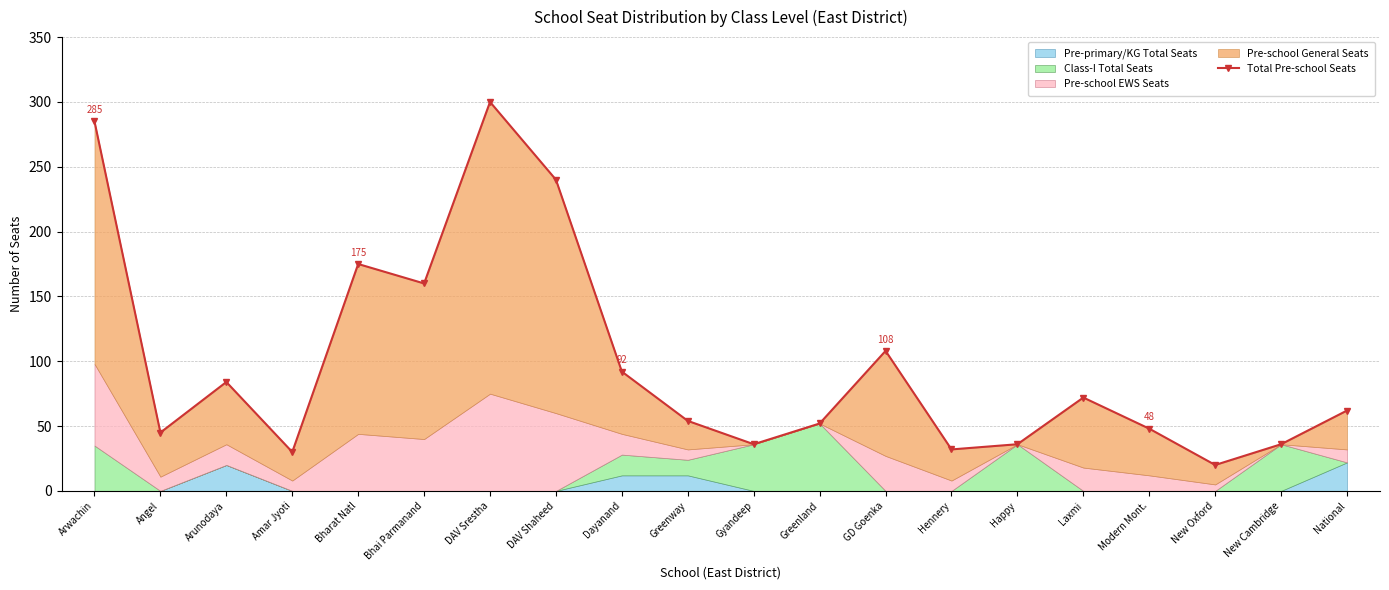

How many points are lower than both their immediate neighbors (excluding endpoints)?

6